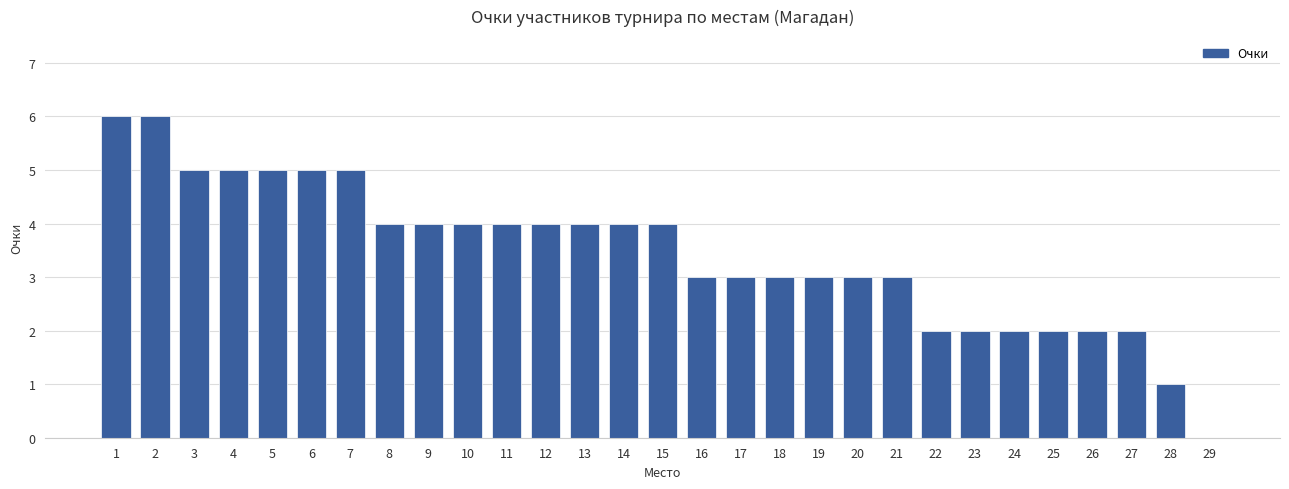

The chart shows a value of 3 at 18. True or false?

True